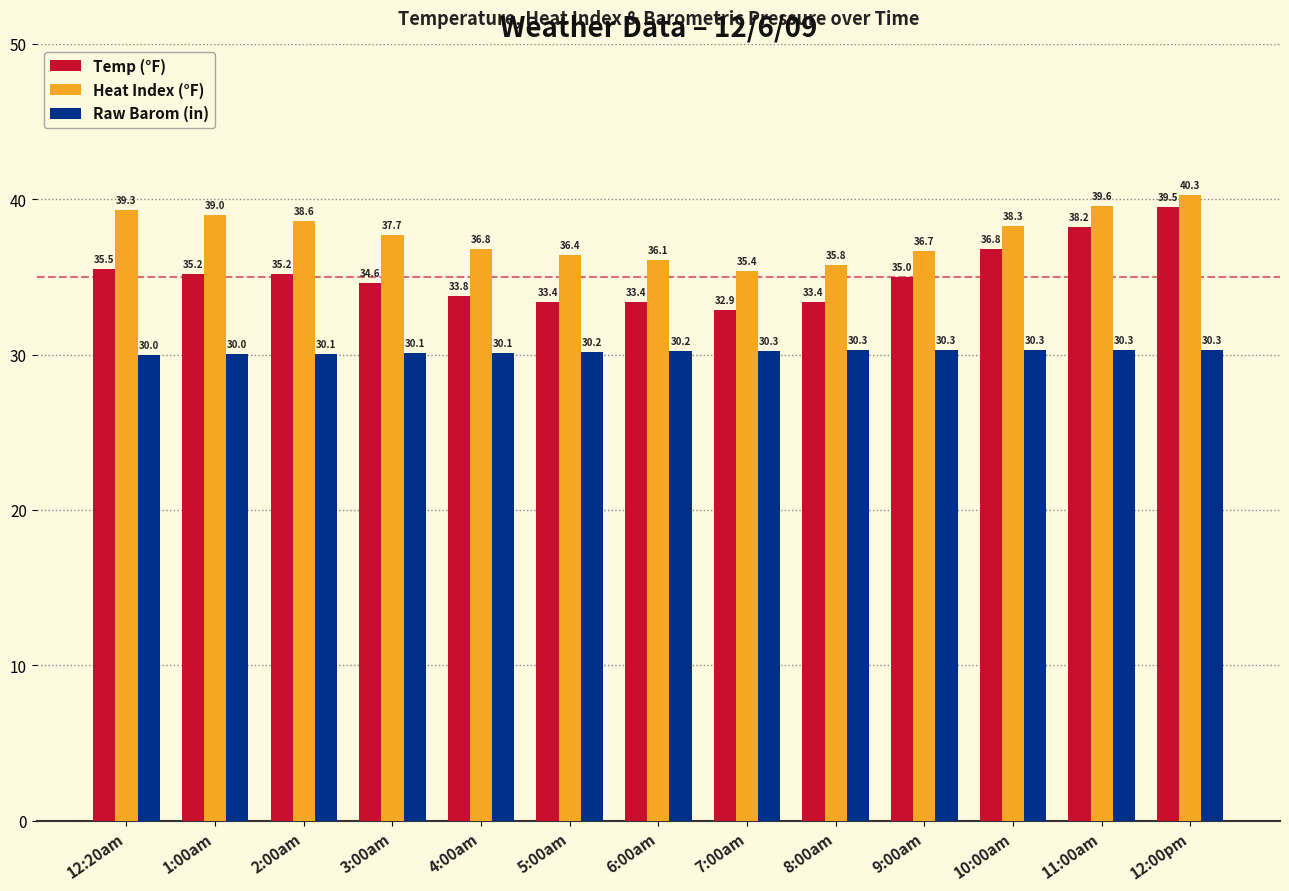

True or false: Heat Index (°F) has a value of 40.3 at 12:00pm.

True